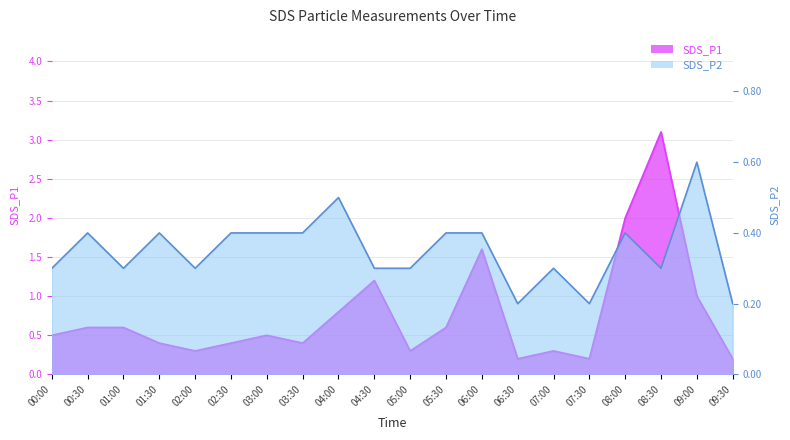

Count the number of categories in the chart.

20